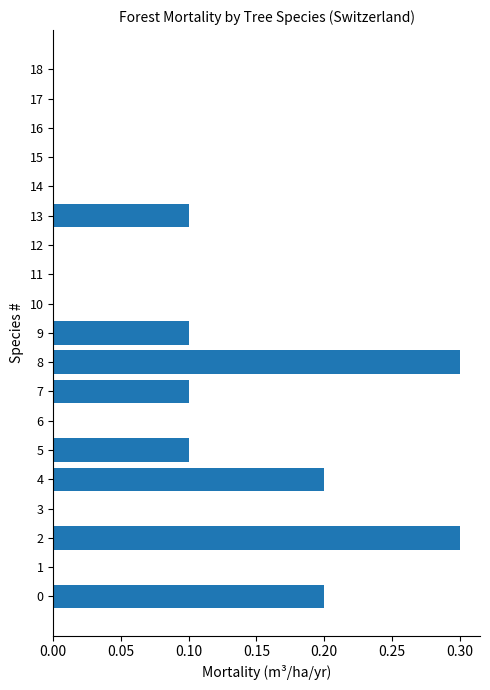

How many data points does each series have?

19